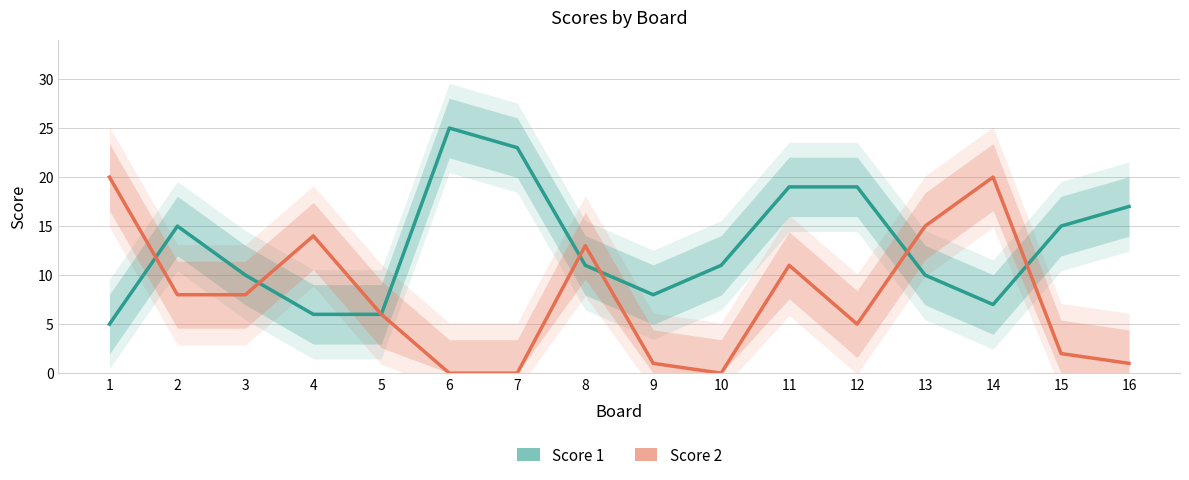

Is it true that Score 2 equals -11 at 10?

False